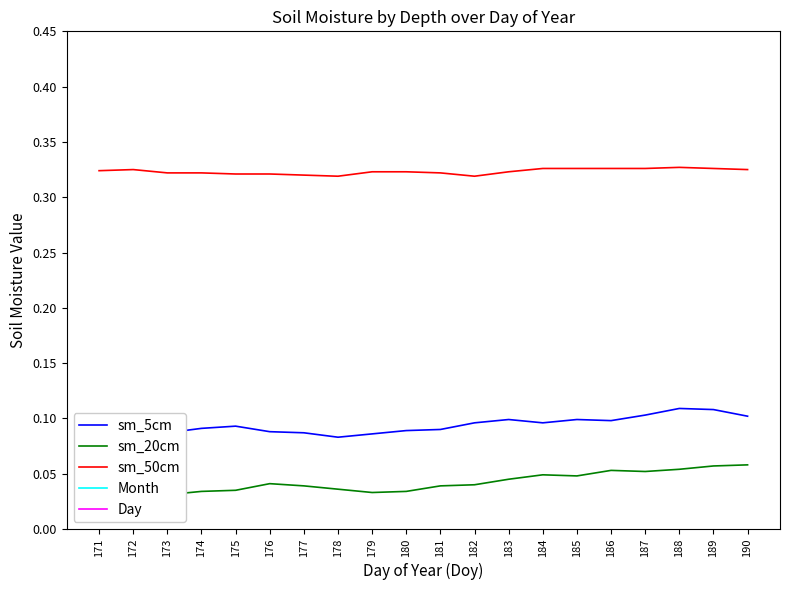

Which category has the lowest value in the sm_20cm series?

172